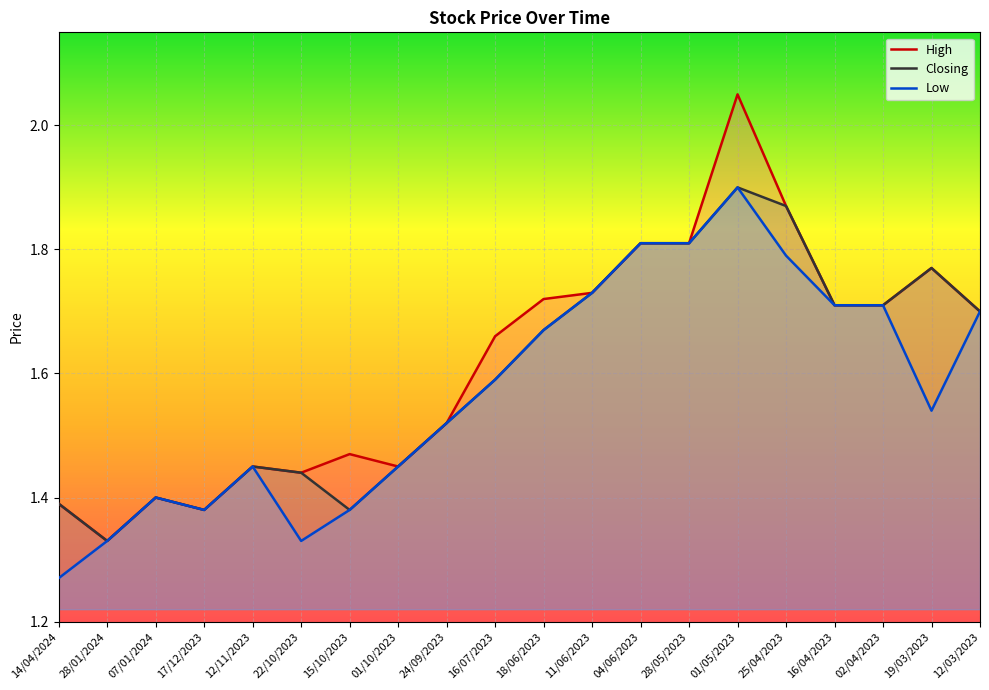

What is the difference between the High values at 12/03/2023 and 19/03/2023?

0.1